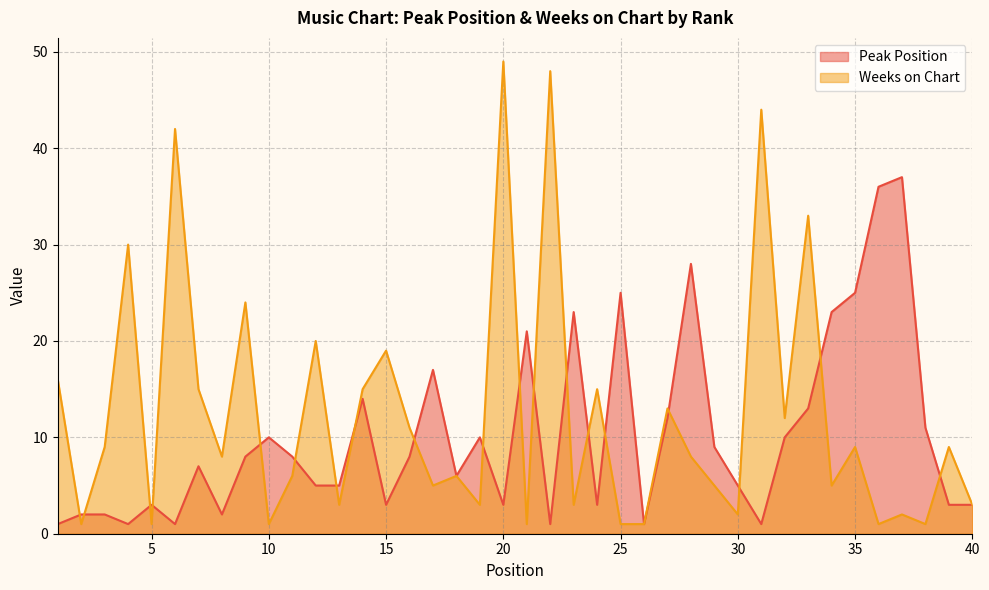

Where is the first local maximum for Weeks on Chart?

4